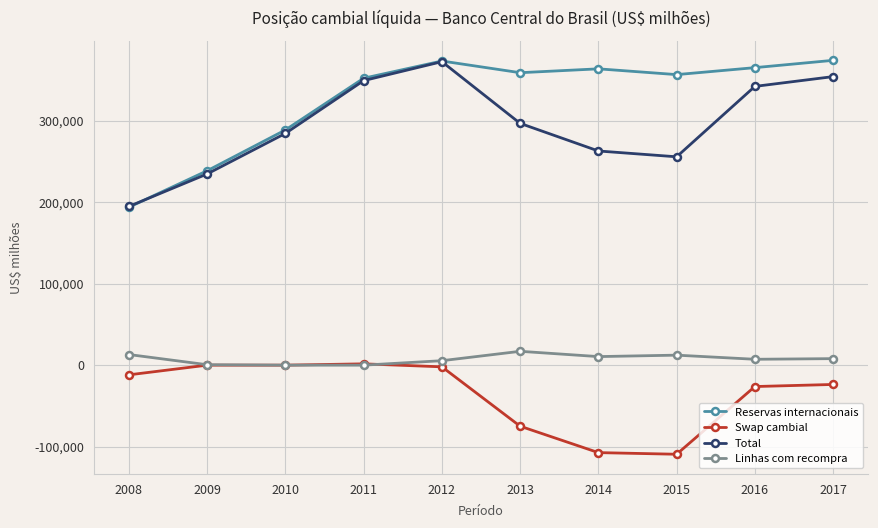

True or false: Linhas com recompra and Total cross at least once.

False